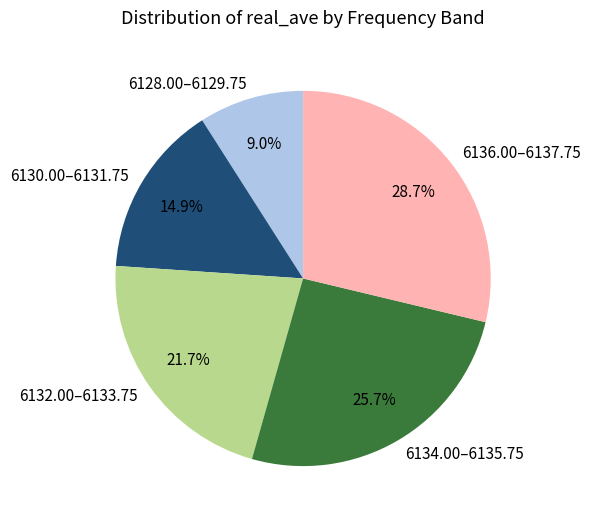

What percentage do 6136.00–6137.75 and 6132.00–6133.75 together represent?

50.4%